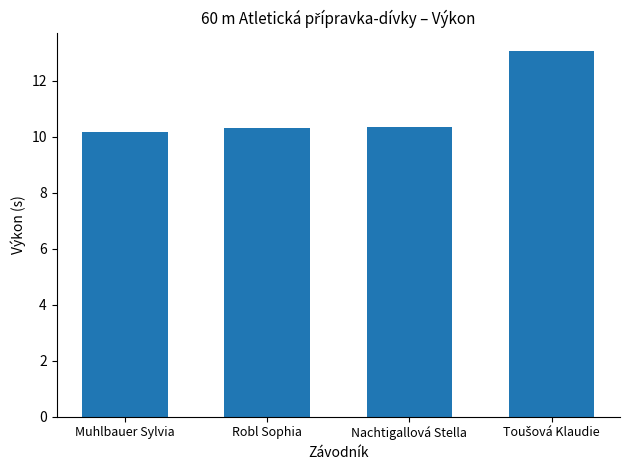

What is the sum of all values?

43.9